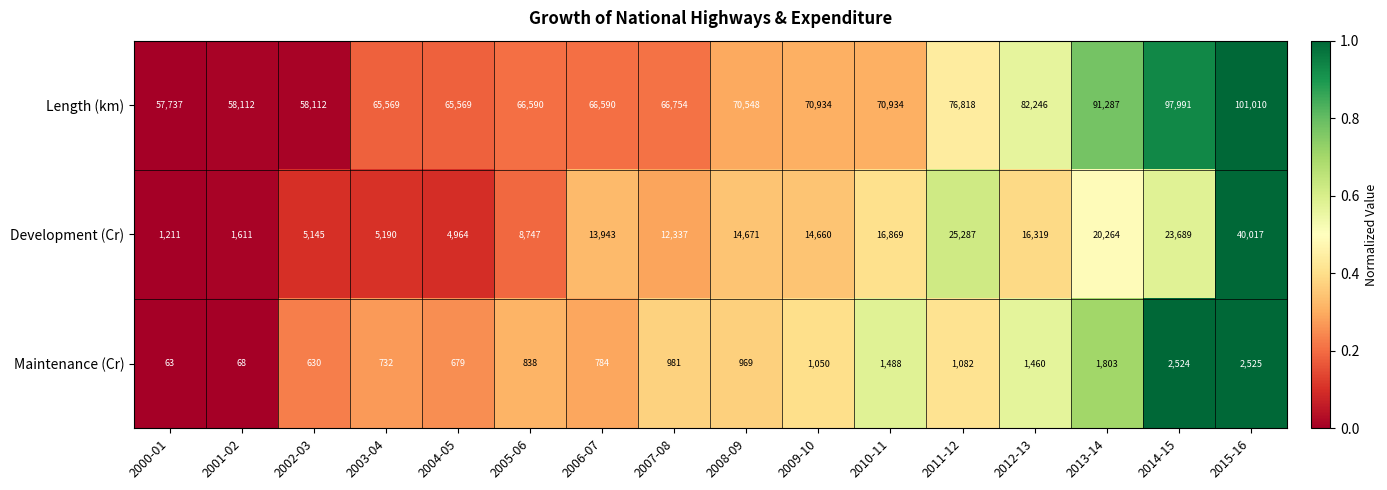

At which category is the sum across all series the highest?

2015-16